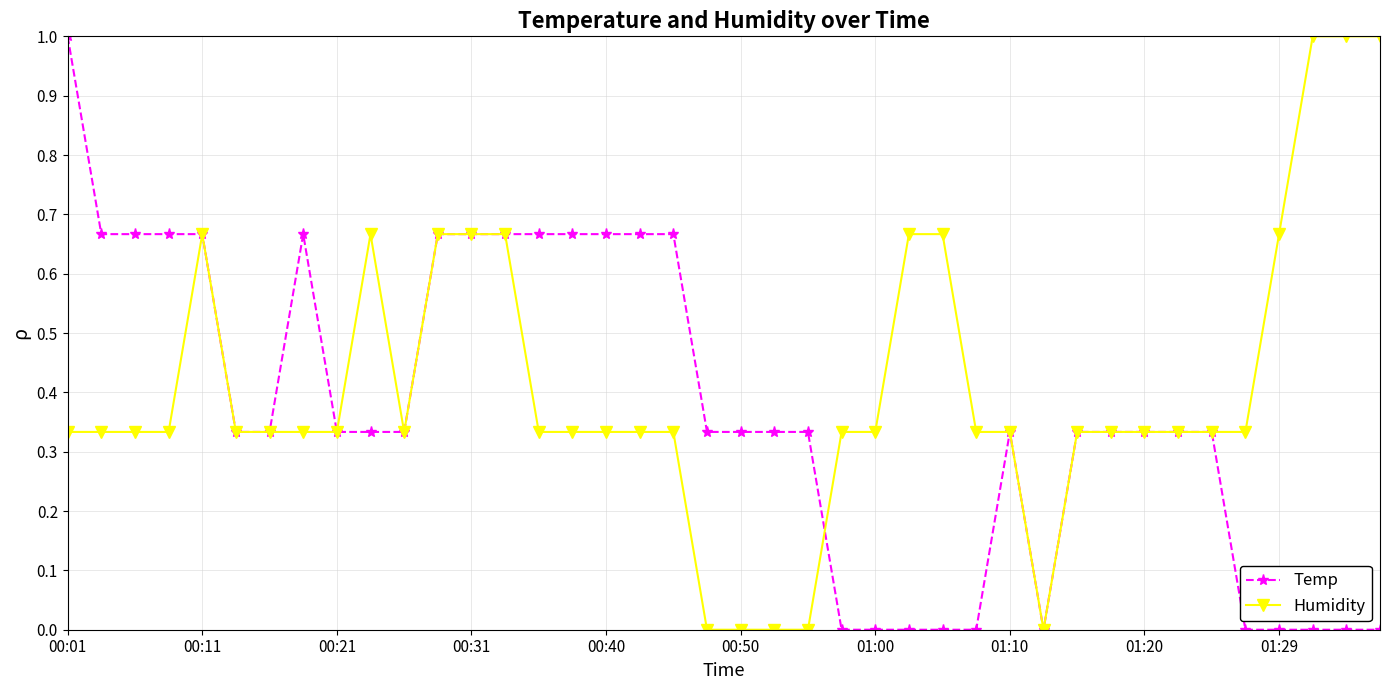

Count the number of categories in the chart.

40